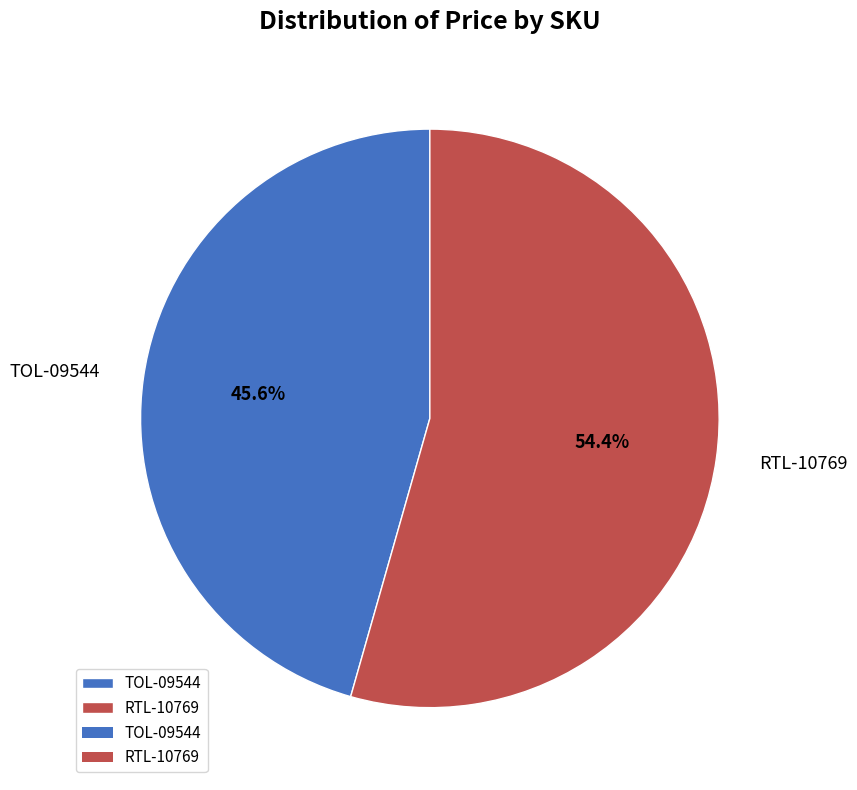

Is there a majority slice in this chart?

Yes